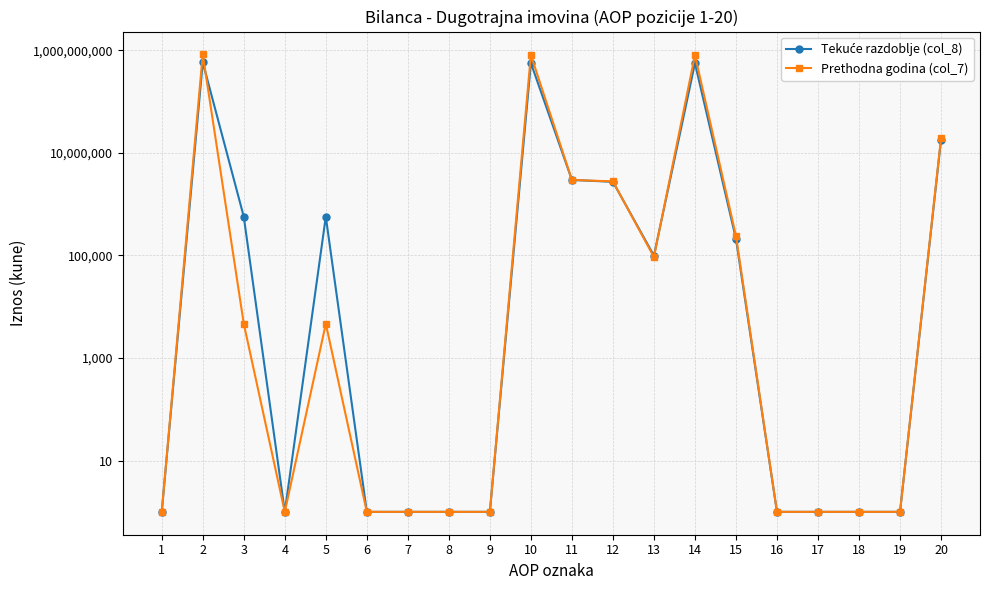

How many interior local peaks does the Prethodna godina (col_7) series have?

4